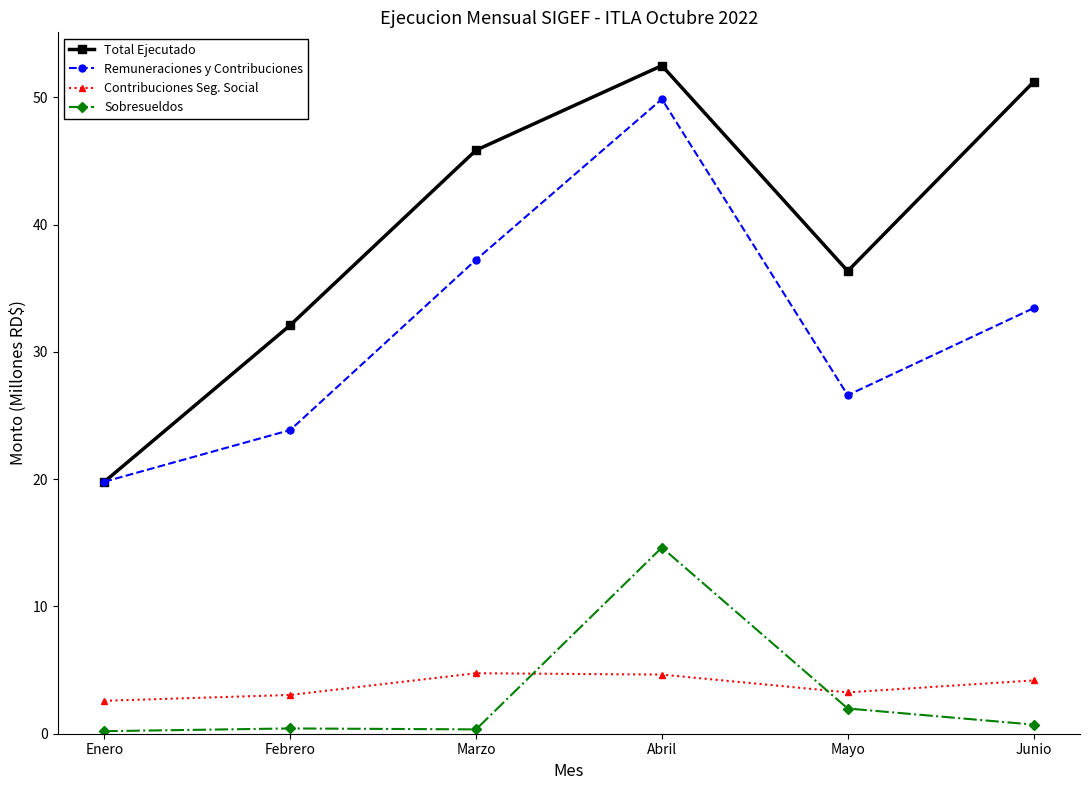

Rank the categories by Remuneraciones y Contribuciones value from lowest to highest.

Enero, Febrero, Mayo, Junio, Marzo, Abril